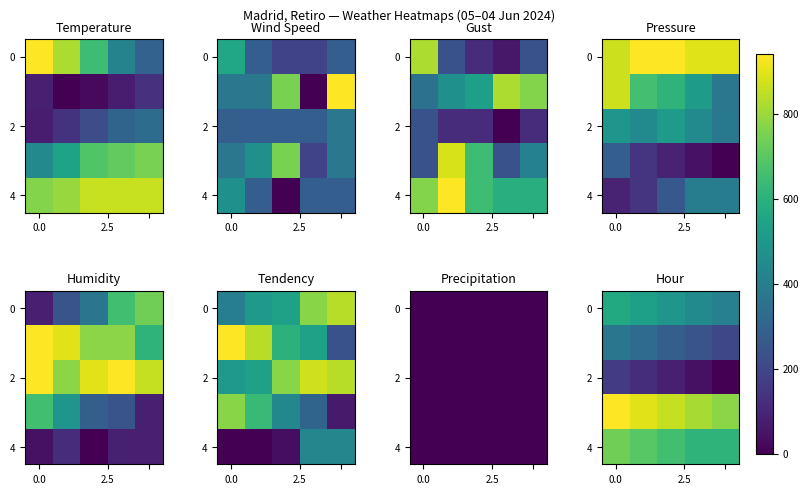

How many series are shown in this chart?

5